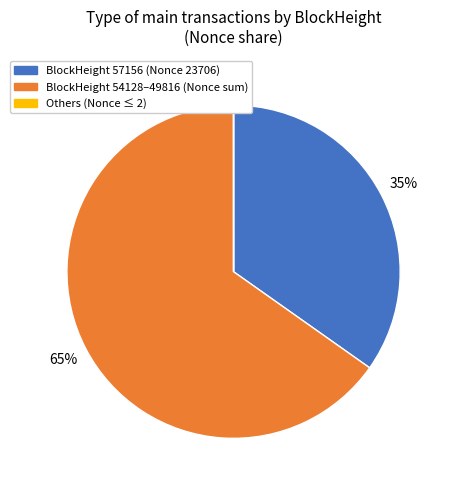

The BlockHeight 57156 (Nonce 23706) slice represents 35% of the pie. True or false?

True